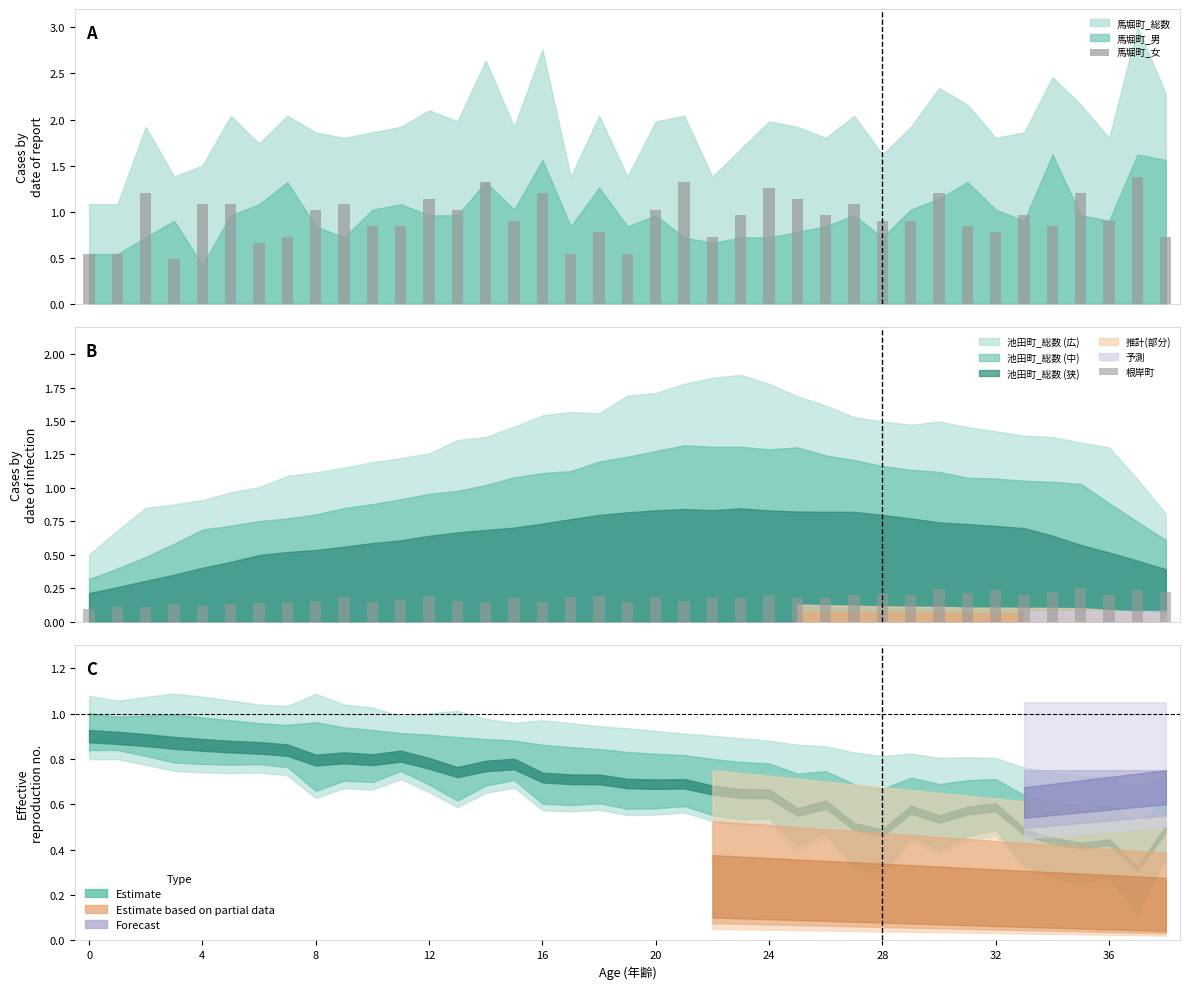

What is the spread (max minus min) of values at 22?

0.5